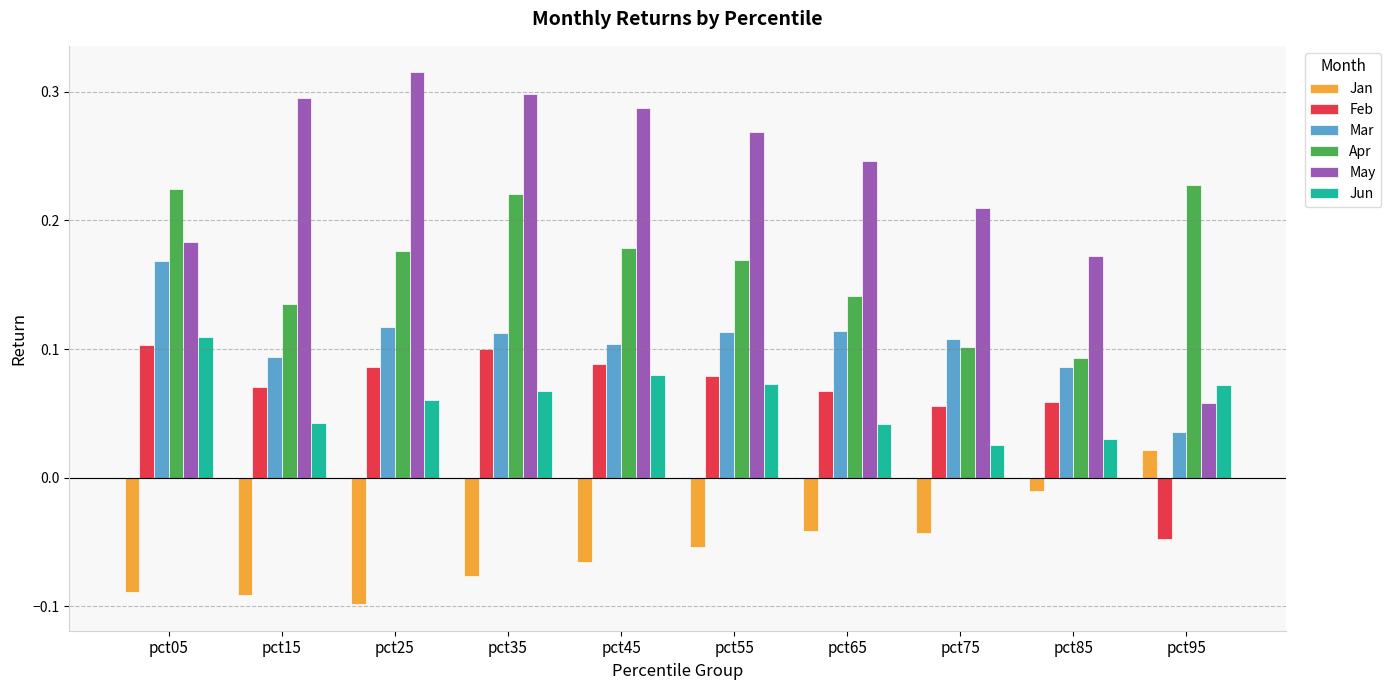

What are all the series names shown in the legend?

Jan, Feb, Mar, Apr, May, Jun